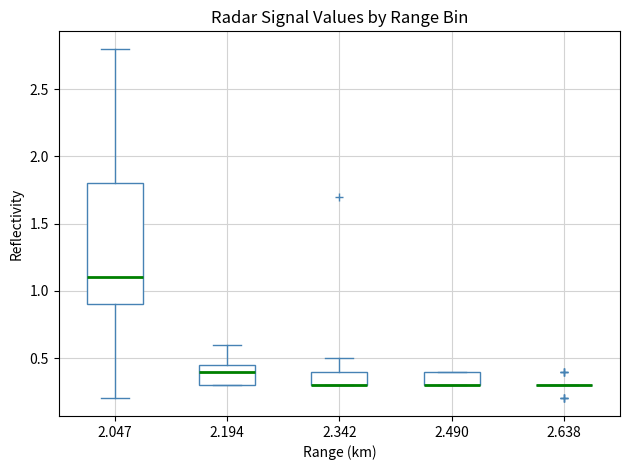

Which box is the tallest, from its lower edge to its upper edge?

2.047